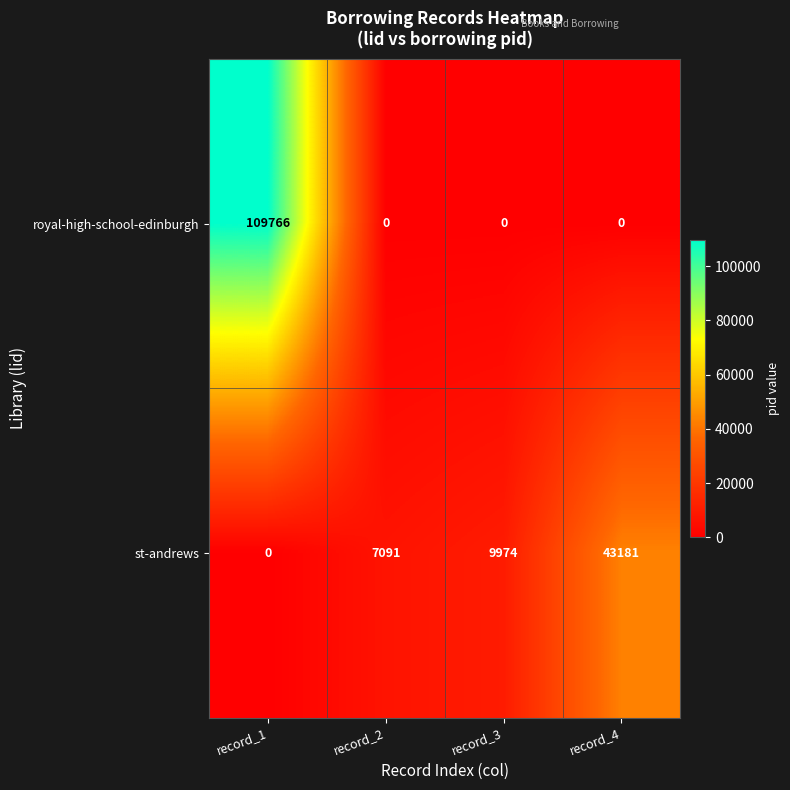

What is the maximum value shown in the chart?

109766